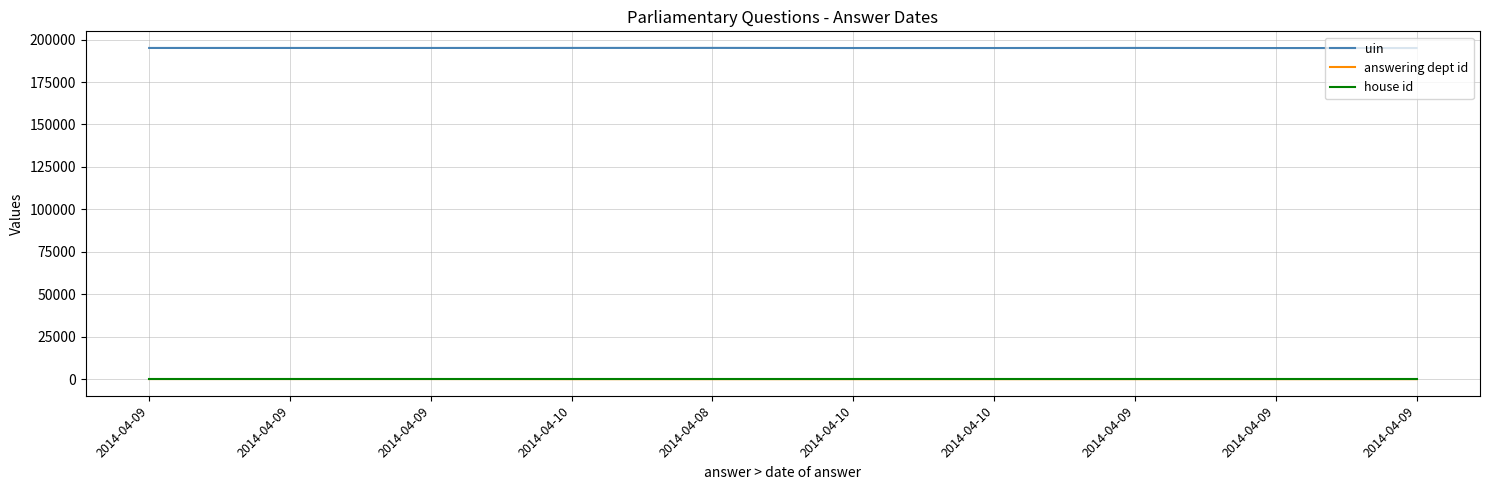

Is it true that house id equals 1 at 2014-04-09?

False